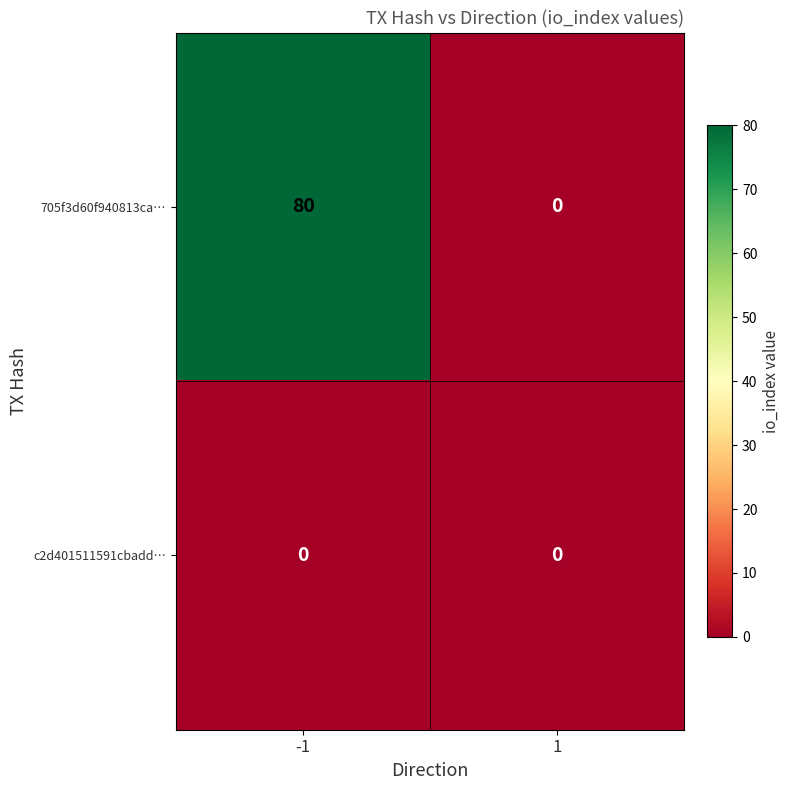

At -1, list the series in order from smallest to largest.

c2d401511591cbadd…, 705f3d60f940813ca…